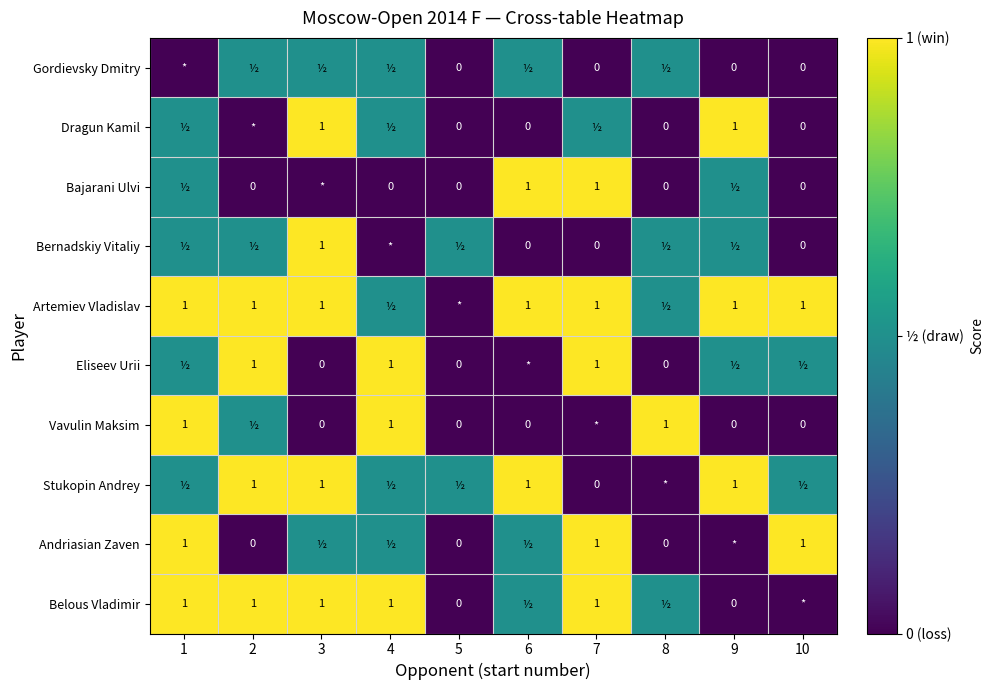

The value of Belous Vladimir at 4 is 1.7. True or false?

False